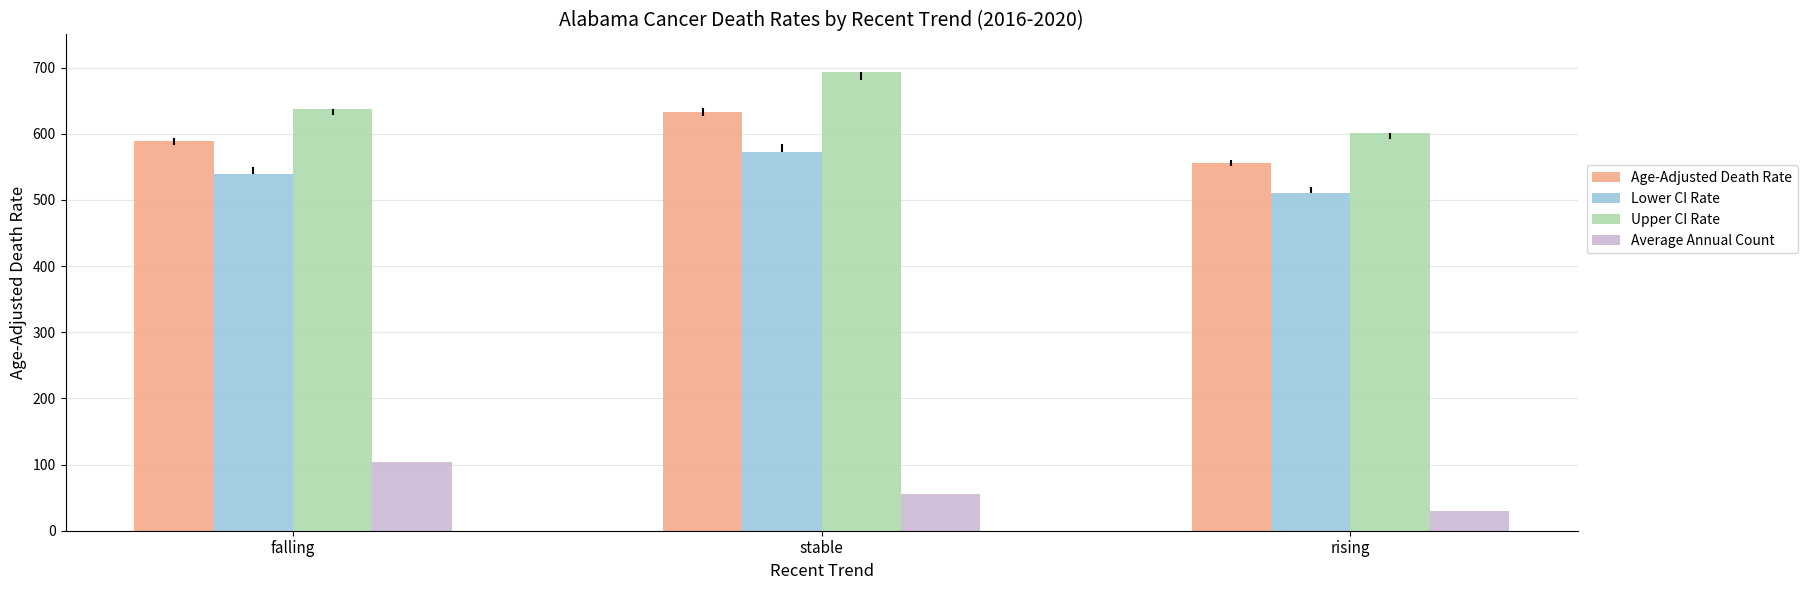

List the series in order of their peak value, highest first.

Upper CI Rate, Age-Adjusted Death Rate, Lower CI Rate, Average Annual Count